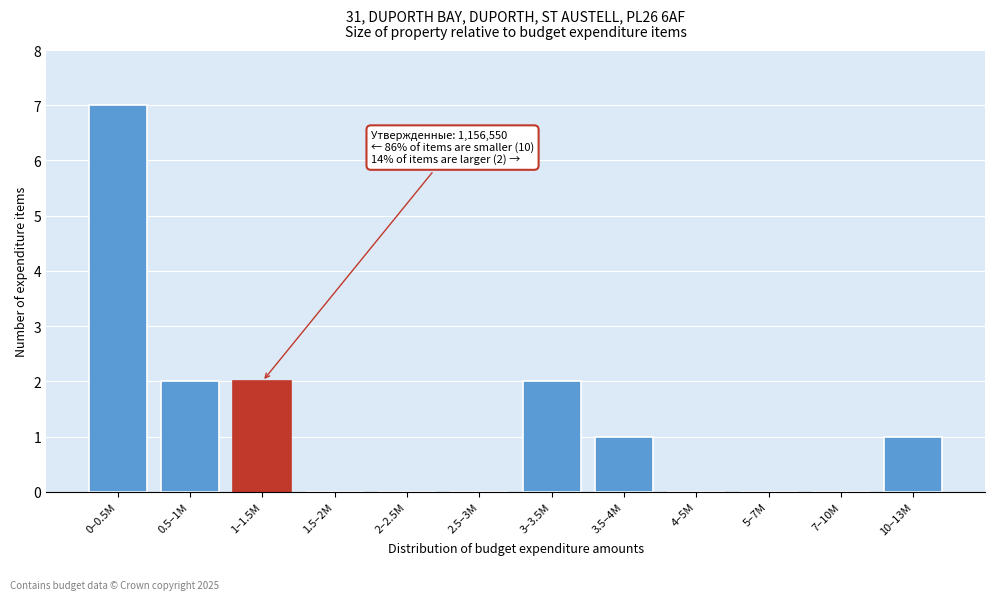

Reading left to right, what are all the values shown in this chart?

0–0.5M=7	0.5–1M=2	1–1.5M=2	1.5–2M=0	2–2.5M=0	2.5–3M=0	3–3.5M=2	3.5–4M=1	4–5M=0	5–7M=0	7–10M=0	10–13M=1